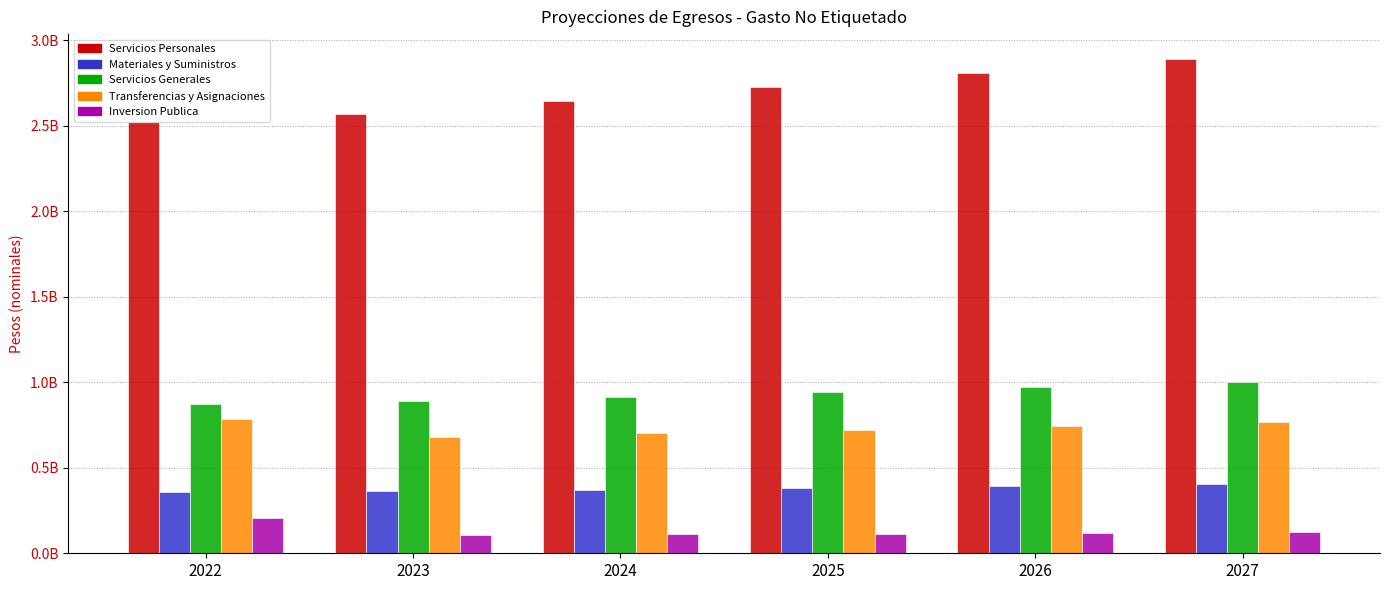

What are all the series names shown in the legend?

Servicios Personales, Materiales y Suministros, Servicios Generales, Transferencias y Asignaciones, Inversion Publica